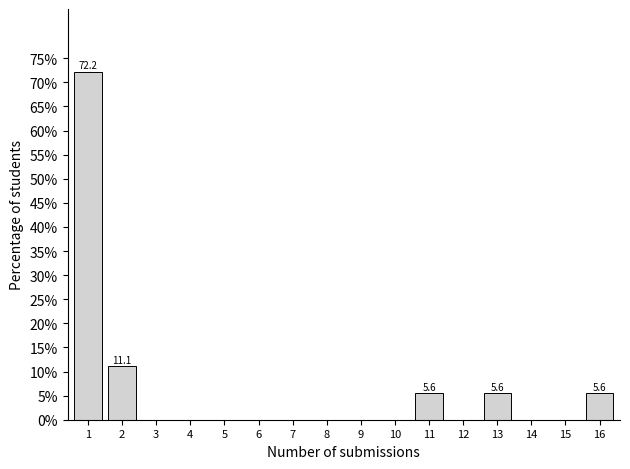

Reading right to left, transcribe all the data shown in this chart.

16=5.6	15=0.0	14=0.0	13=5.6	12=0.0	11=5.6	10=0.0	9=0.0	8=0.0	7=0.0	6=0.0	5=0.0	4=0.0	3=0.0	2=11.1	1=72.2